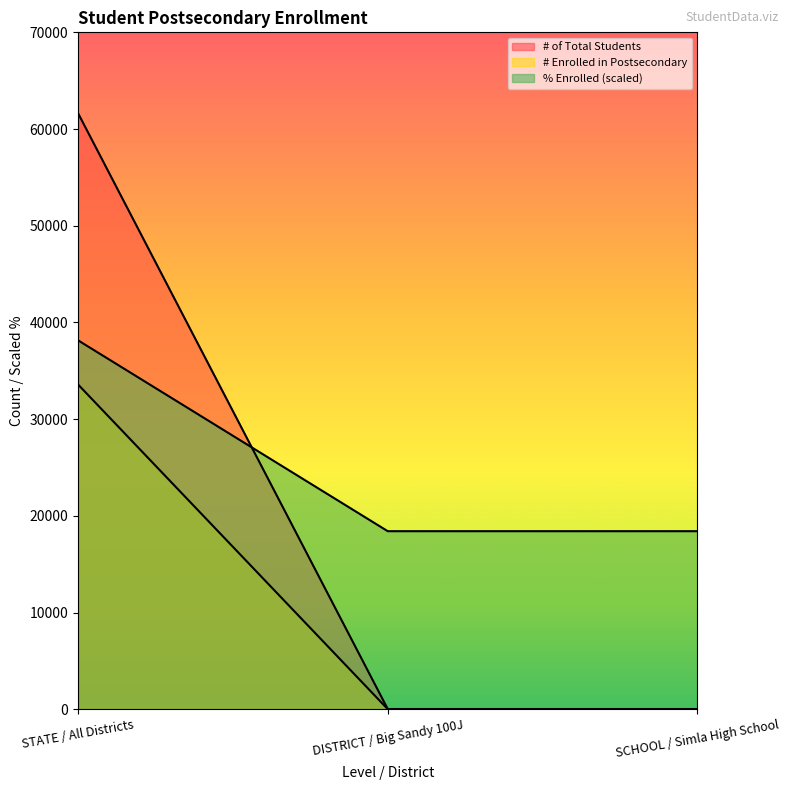

What is the difference between the highest and lowest values at STATE / All Districts?

28060